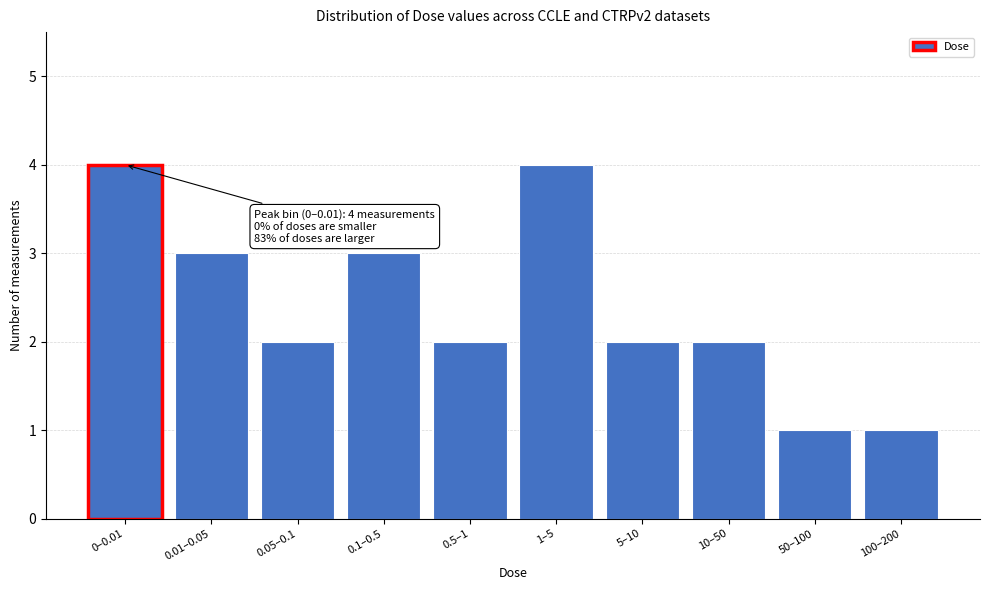

Reading left to right, list all the values displayed in this chart.

4	3	2	3	2	4	2	2	1	1